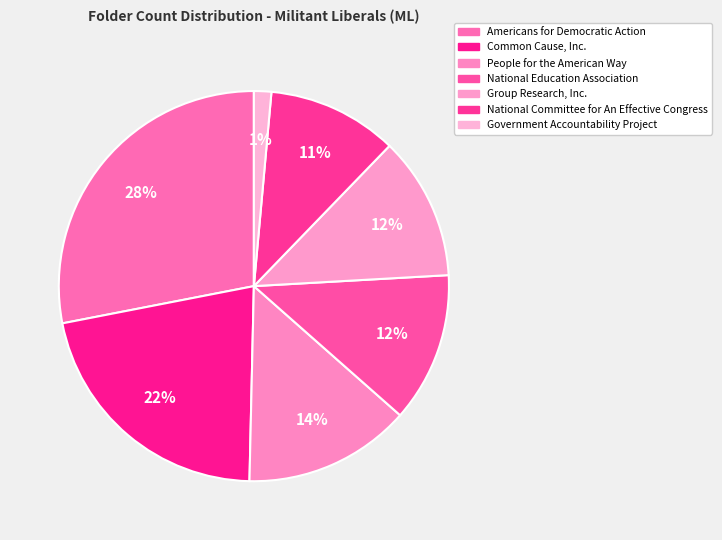

What percentage is the People for the American Way slice, to the nearest percent?

14%